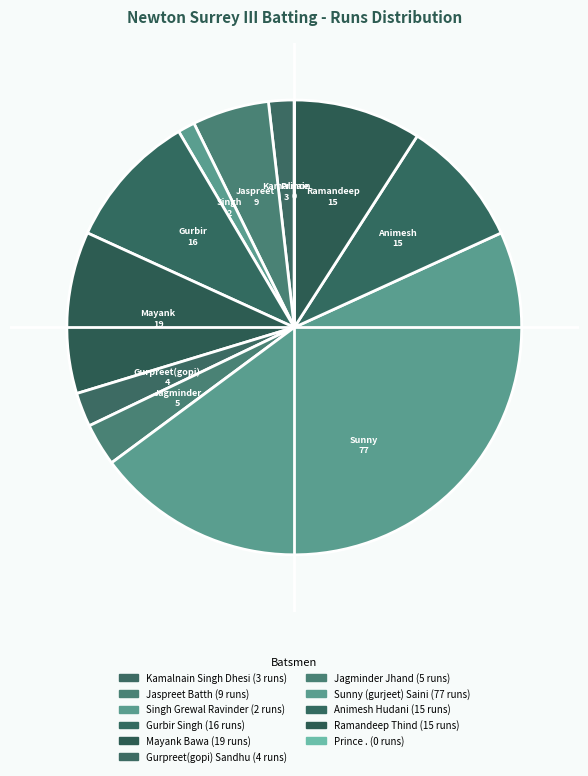

Which slice is the smallest?

Prince .